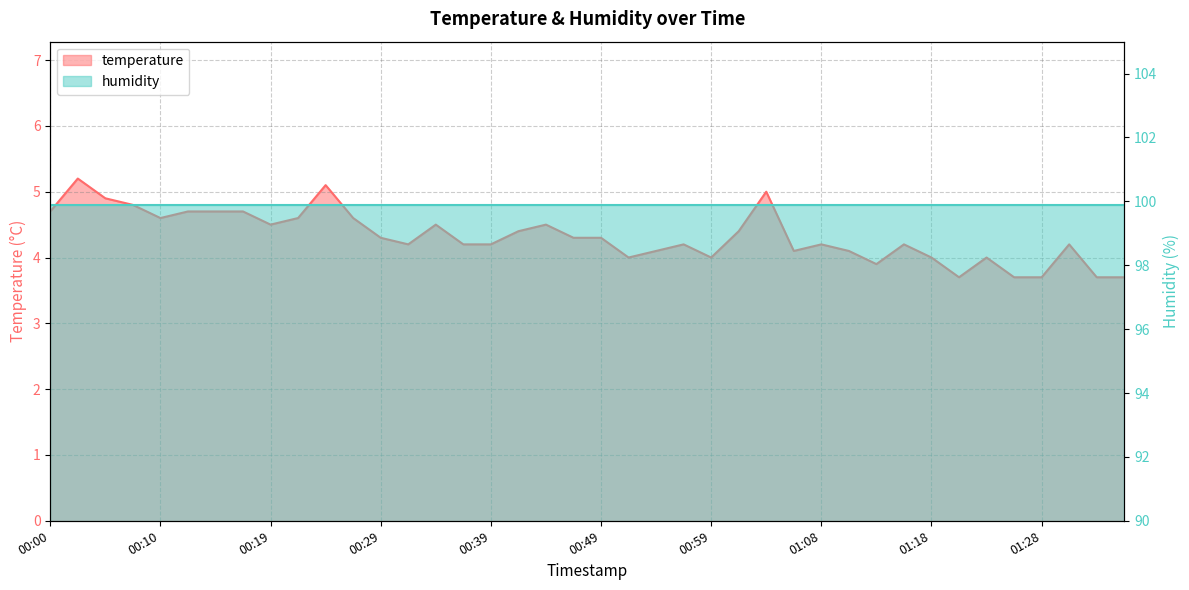

True or false: the data shows 4.2 at 00:37.

True